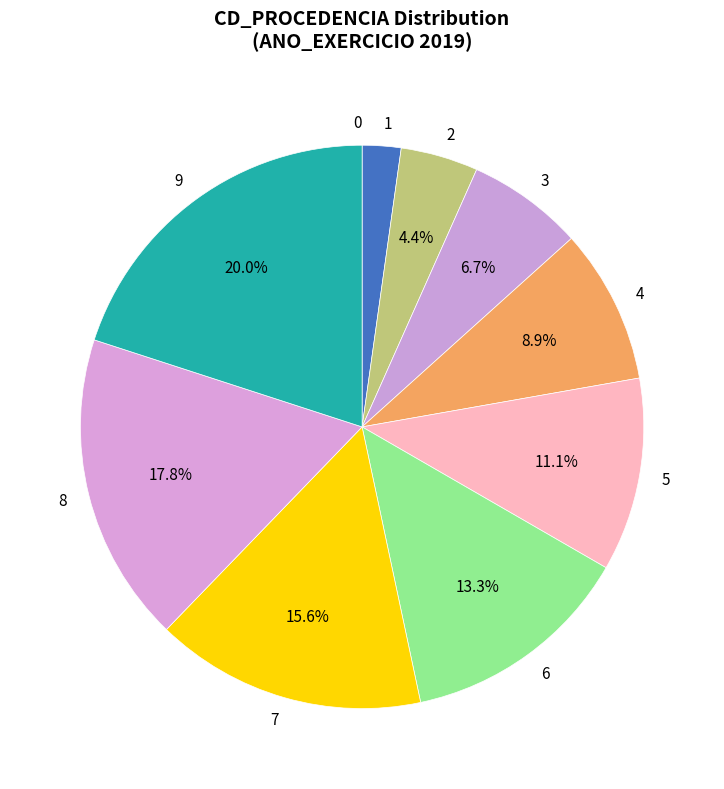

To the nearest percent, what is the difference between the 9 and 3 slice percentages?

13%